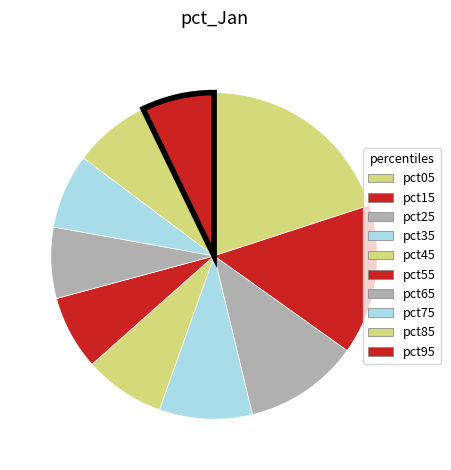

Is there any slice that represents more than half of the pie?

No